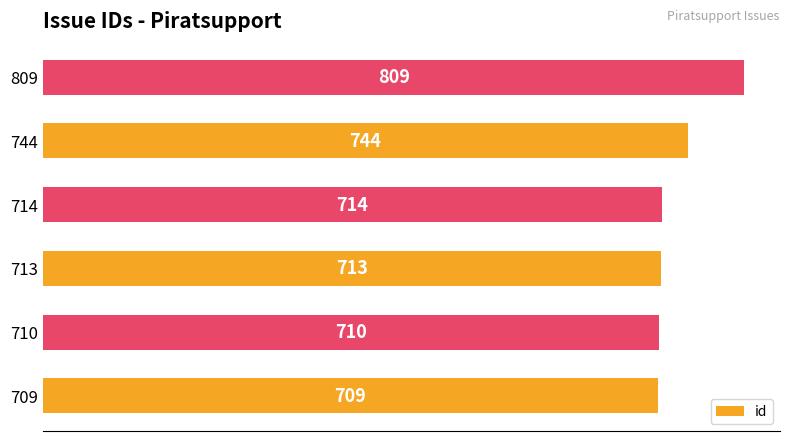

Reading bottom to top, what are all the values shown in this chart?

709	710	713	714	744	809